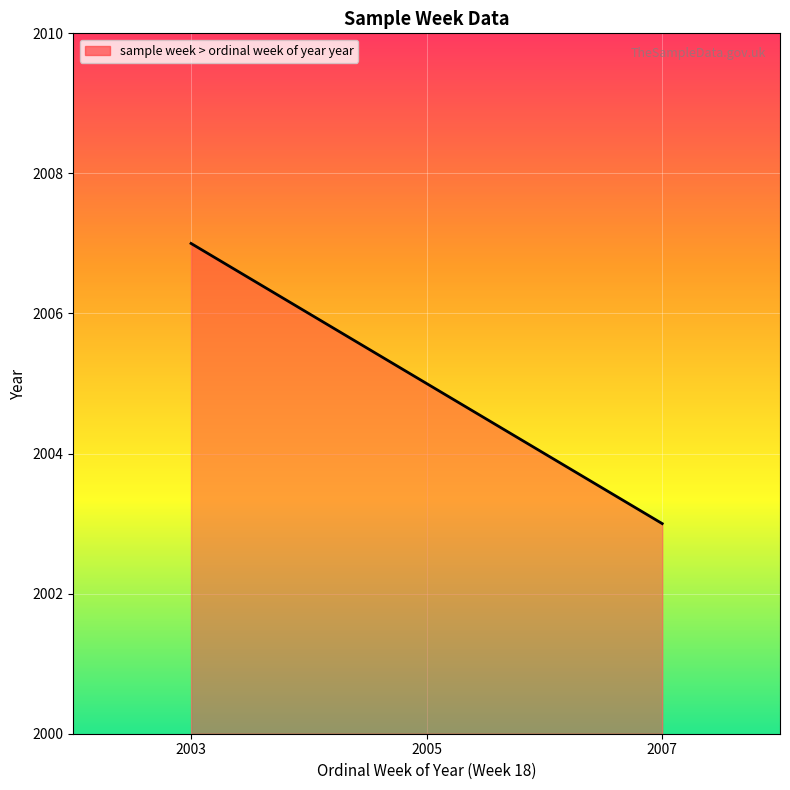

Approximately how many times larger is the value at 2007 compared to 2005?

1.0